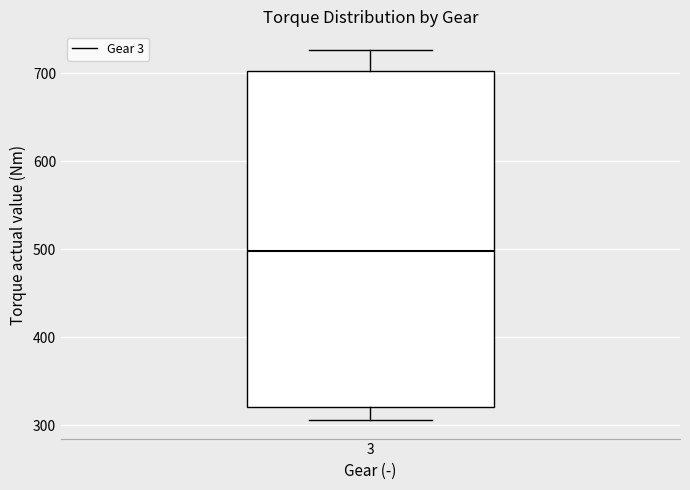

Where is the lower edge of the box at x = 3 on the y-axis? The values are not printed on the chart, so give them approximately, as read against the axis.

320